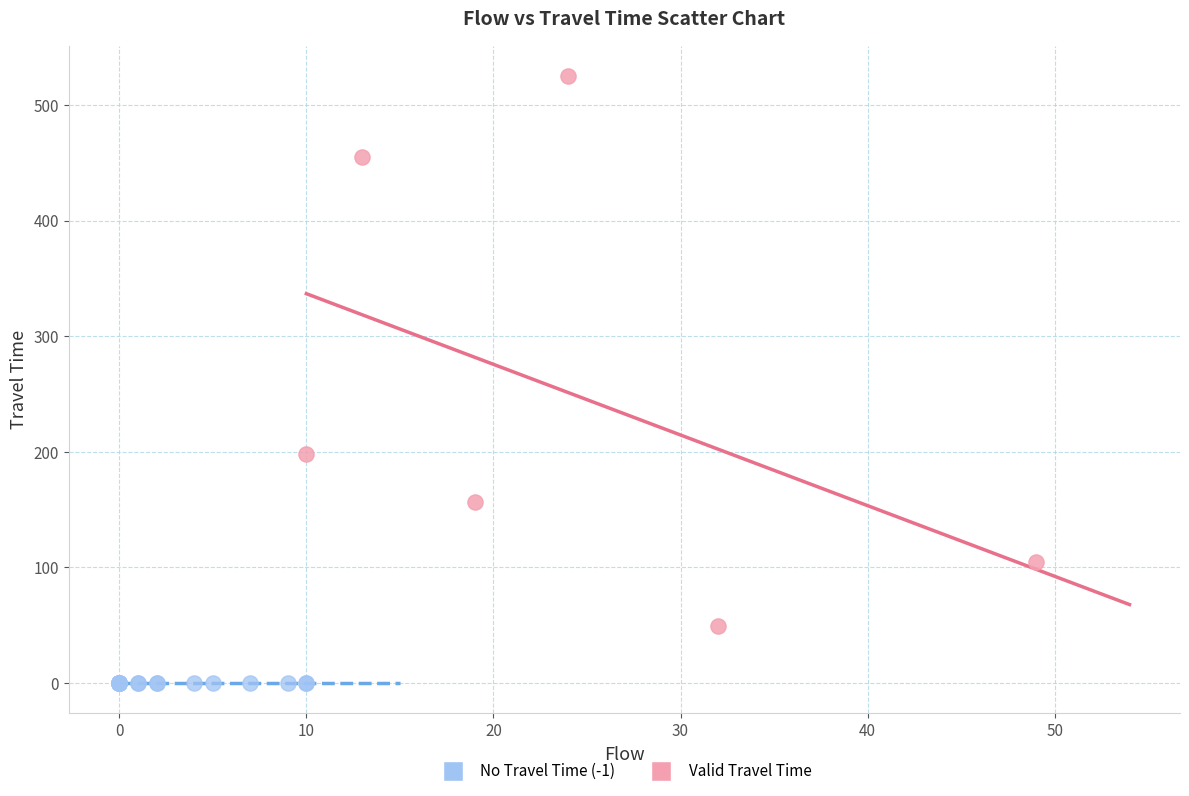

Which series reaches the minimum Y coordinate?

No Travel Time (-1)